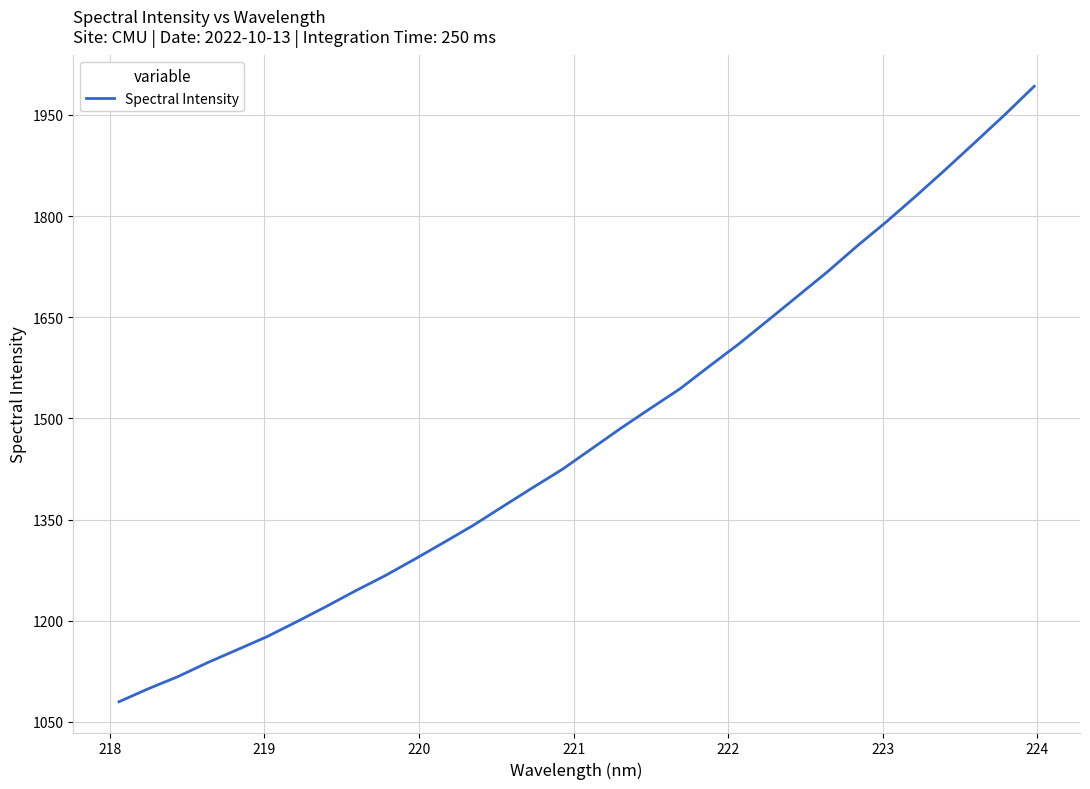

What is the minimum value shown in the chart?

1079.8